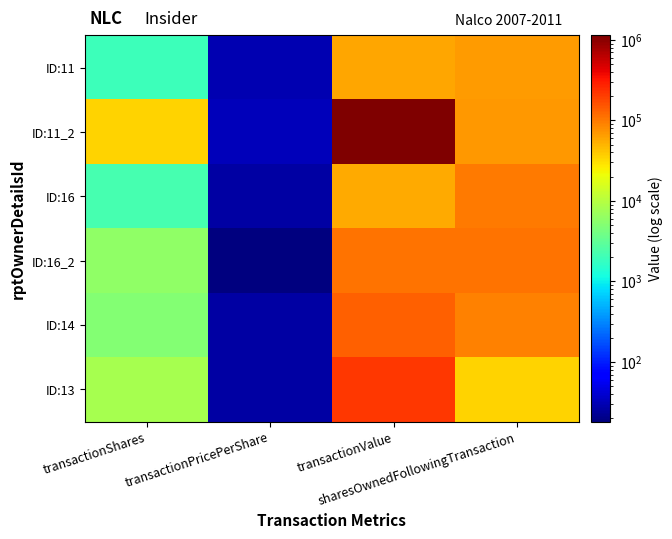

What is the spread (max minus min) of values at transactionShares?

33537.0